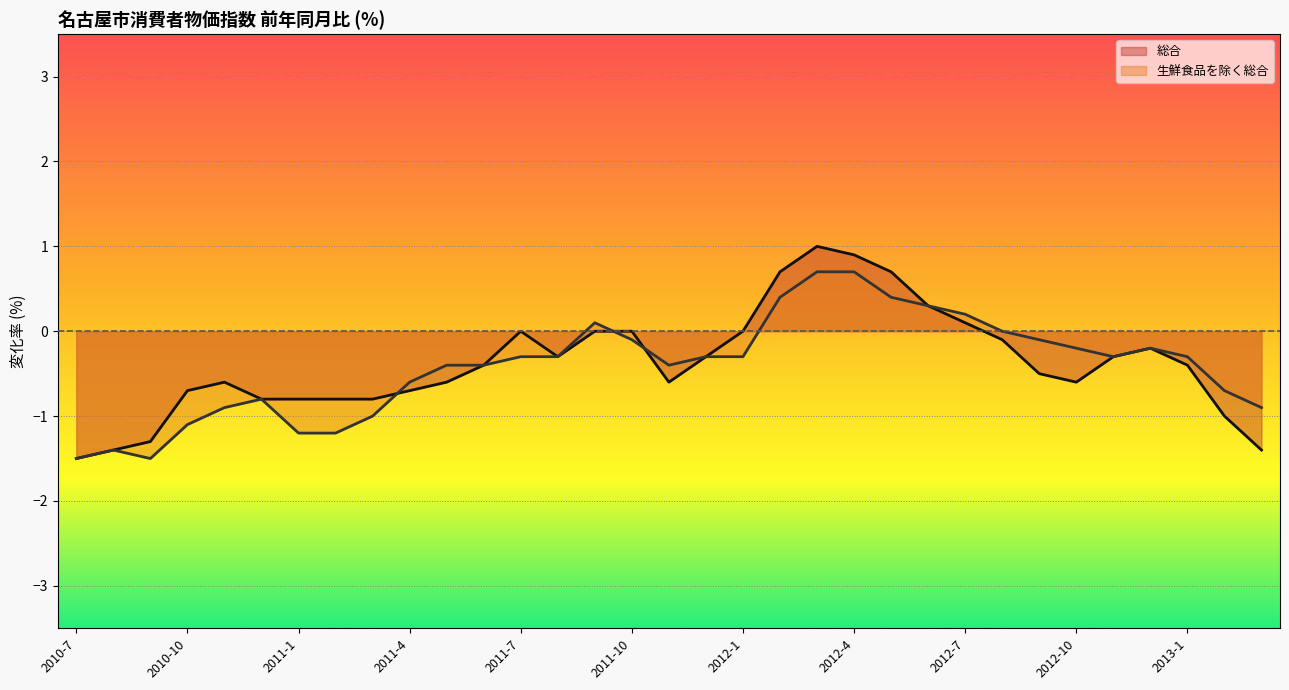

List the series in order of their peak value, lowest first.

生鮮食品を除く総合, 総合